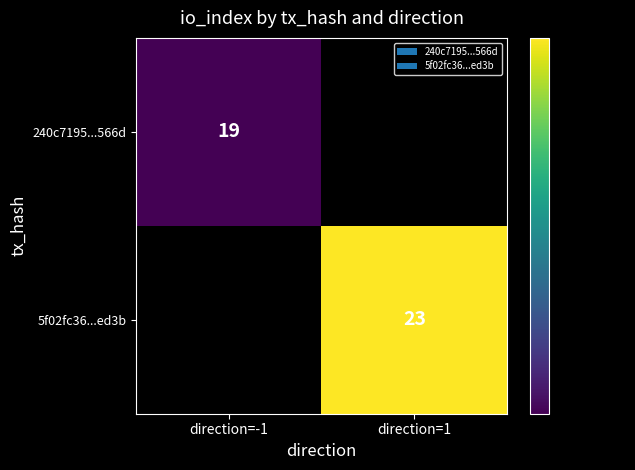

Is it true that 5f02fc36...ed3b equals 40 at direction=1?

False